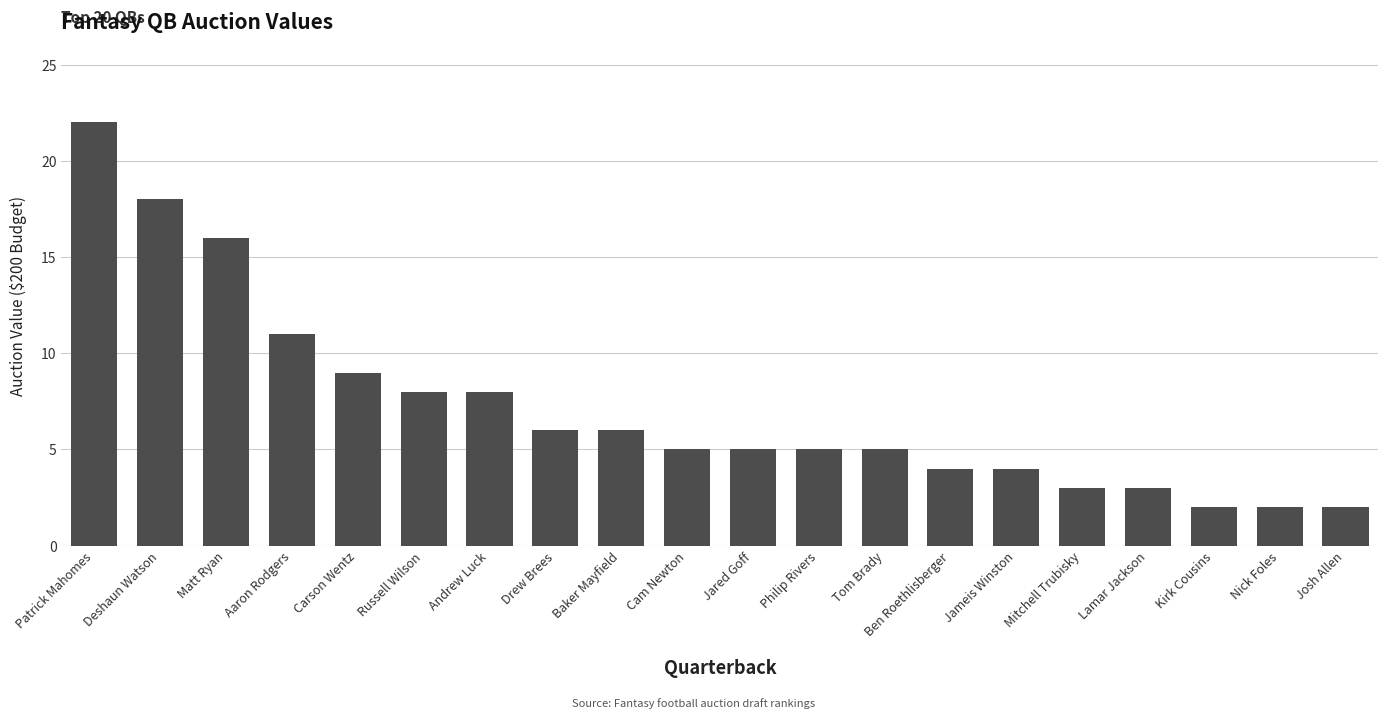

What is the label of the 6th bar from the right?

Jameis Winston